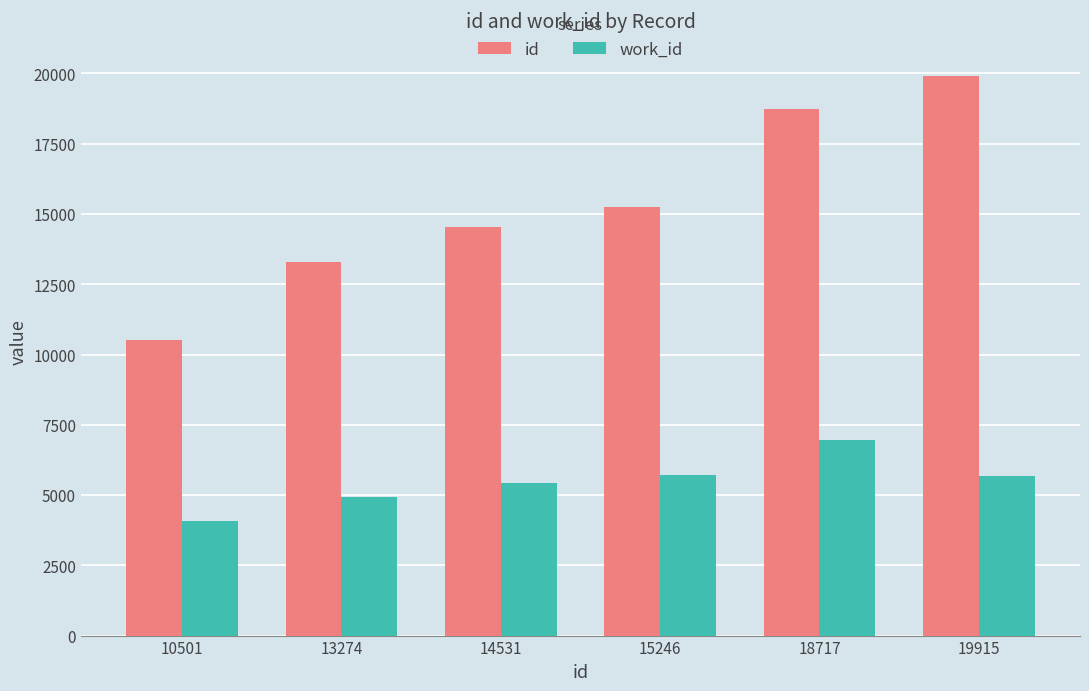

Rank the series by their maximum value, from highest to lowest.

id, work_id